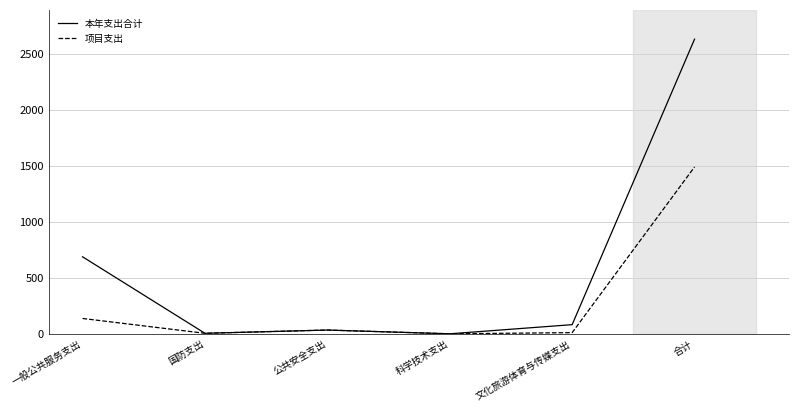

The value of 项目支出 at 合计 is 1490.7. True or false?

True